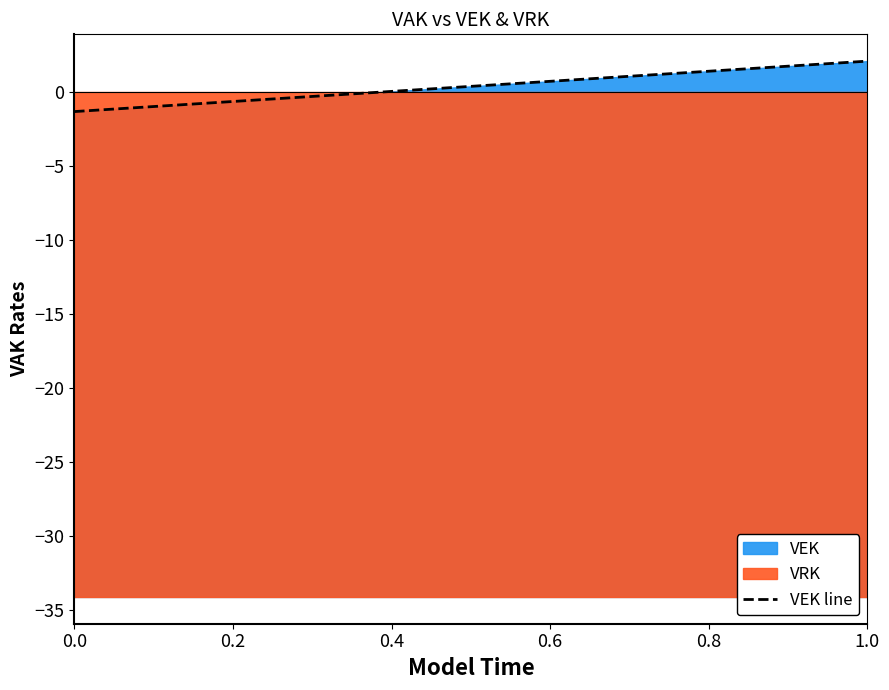

The chart shows a value of 0.9 at 1.0. True or false?

False